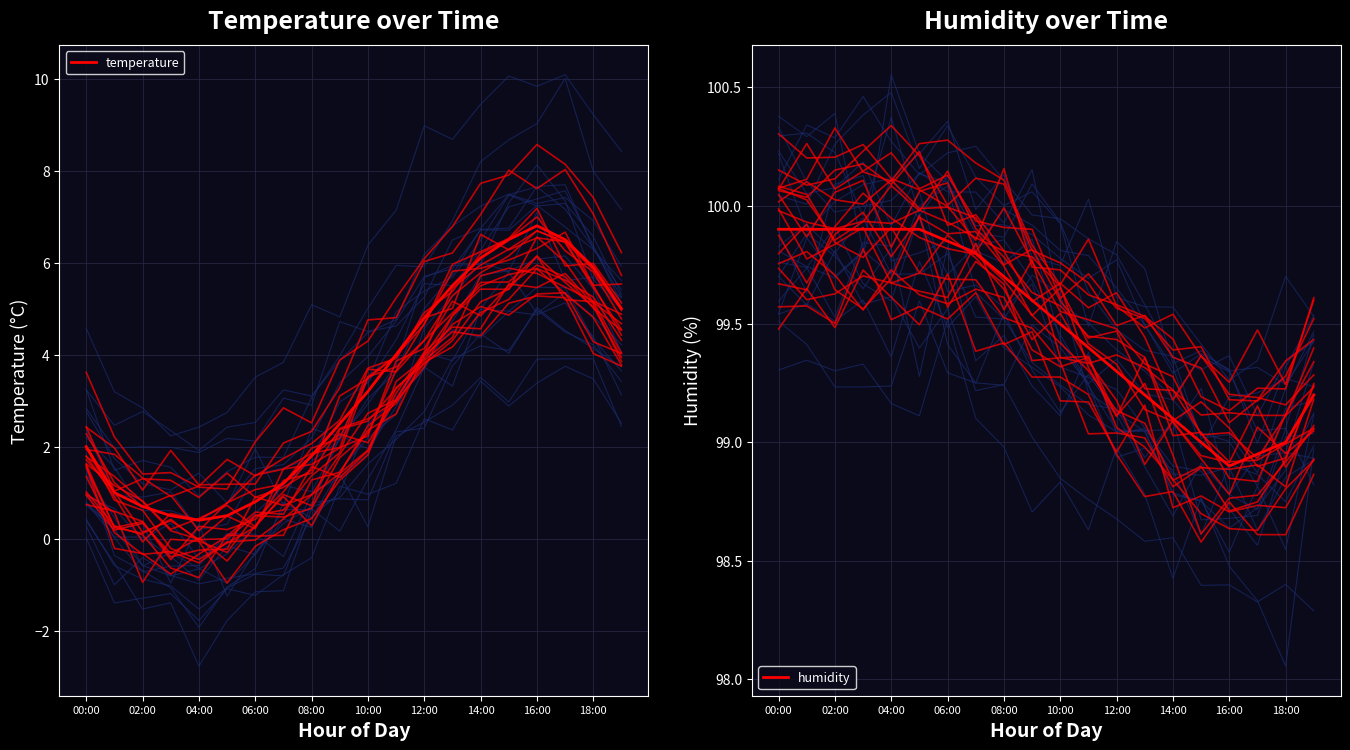

True or false: humidity has more than 1 points higher than both neighbors.

False